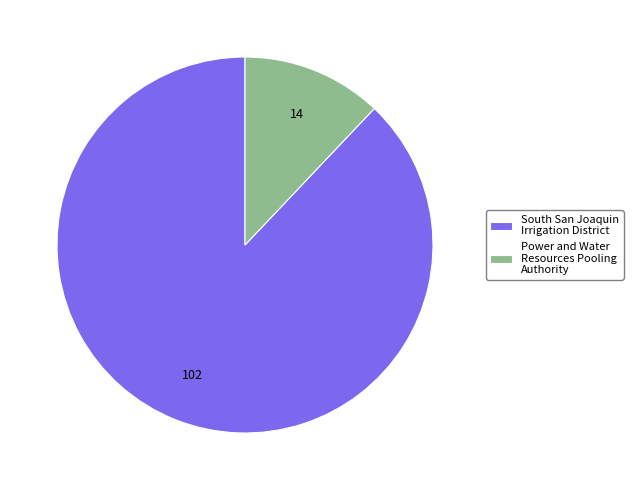

Does Power and Water Resources Pooling Authority represent more than half of the total?

No